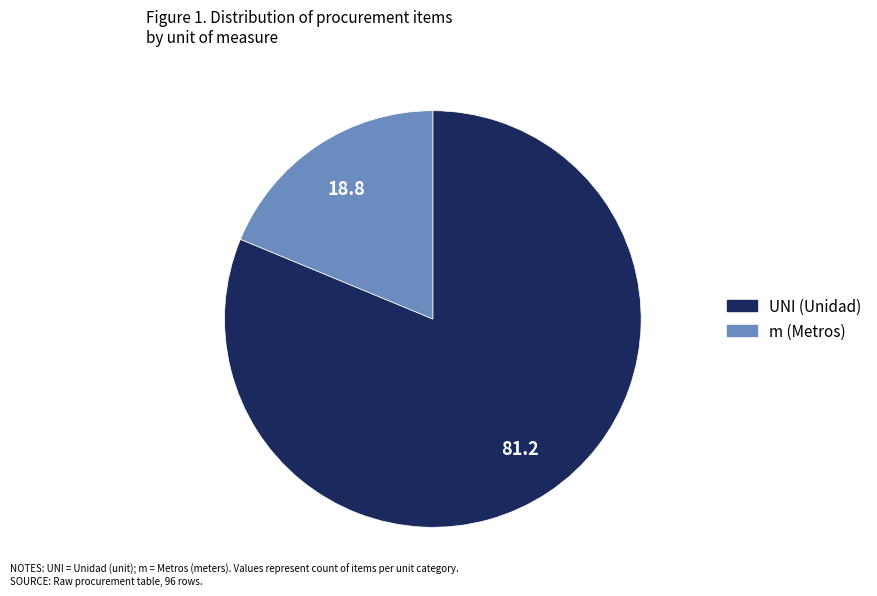

Which category has the biggest portion of the pie?

UNI